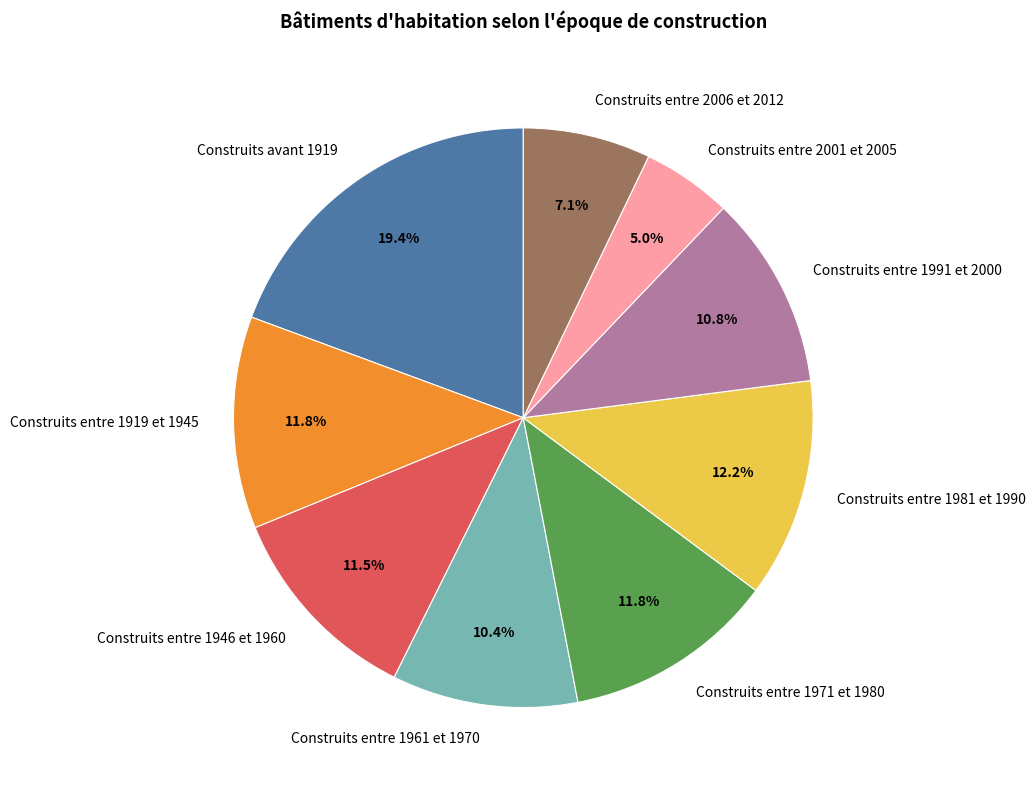

Approximately how many times larger is the value at Construits entre 2001 et 2005 compared to Construits entre 1981 et 1990?

0.4